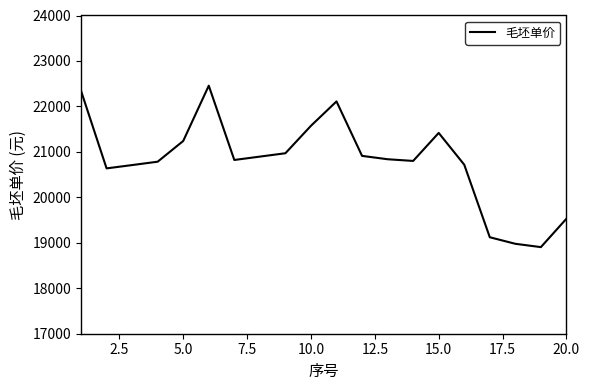

What is the difference between the maximum and minimum values?

3551